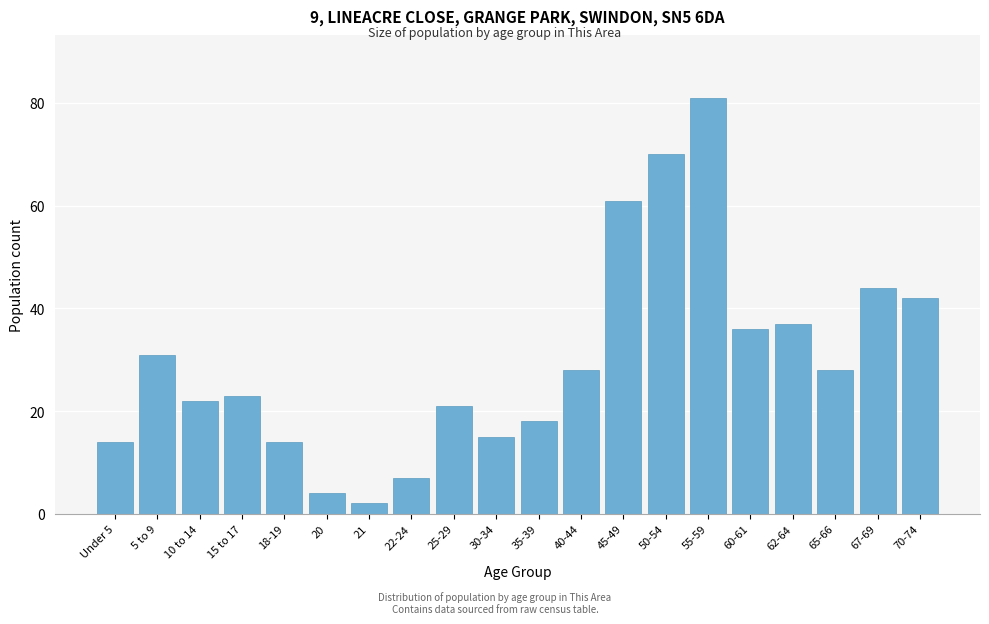

Reading left to right, what are all the values shown in this chart?

Under 5=14	5 to 9=31	10 to 14=22	15 to 17=23	18-19=14	20=4	21=2	22-24=7	25-29=21	30-34=15	35-39=18	40-44=28	45-49=61	50-54=70	55-59=81	60-61=36	62-64=37	65-66=28	67-69=44	70-74=42